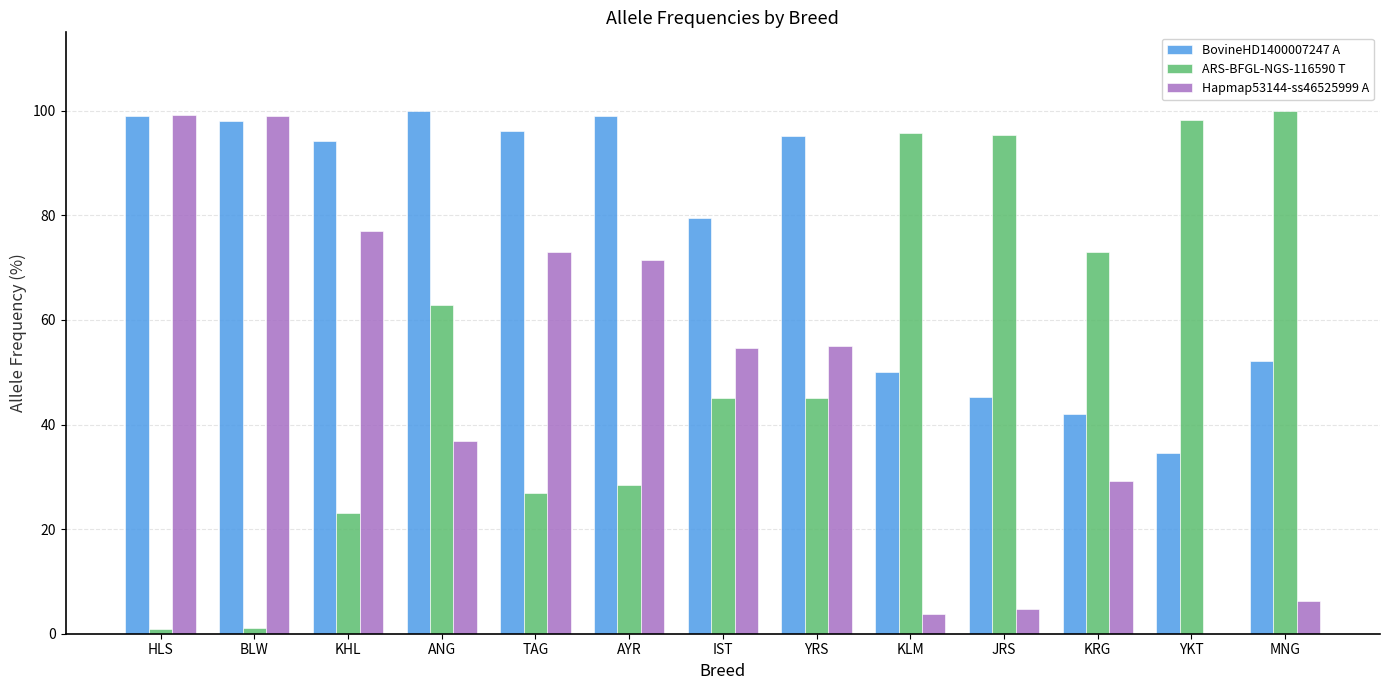

Where is BovineHD1400007247 A nearest to the value 67?

IST